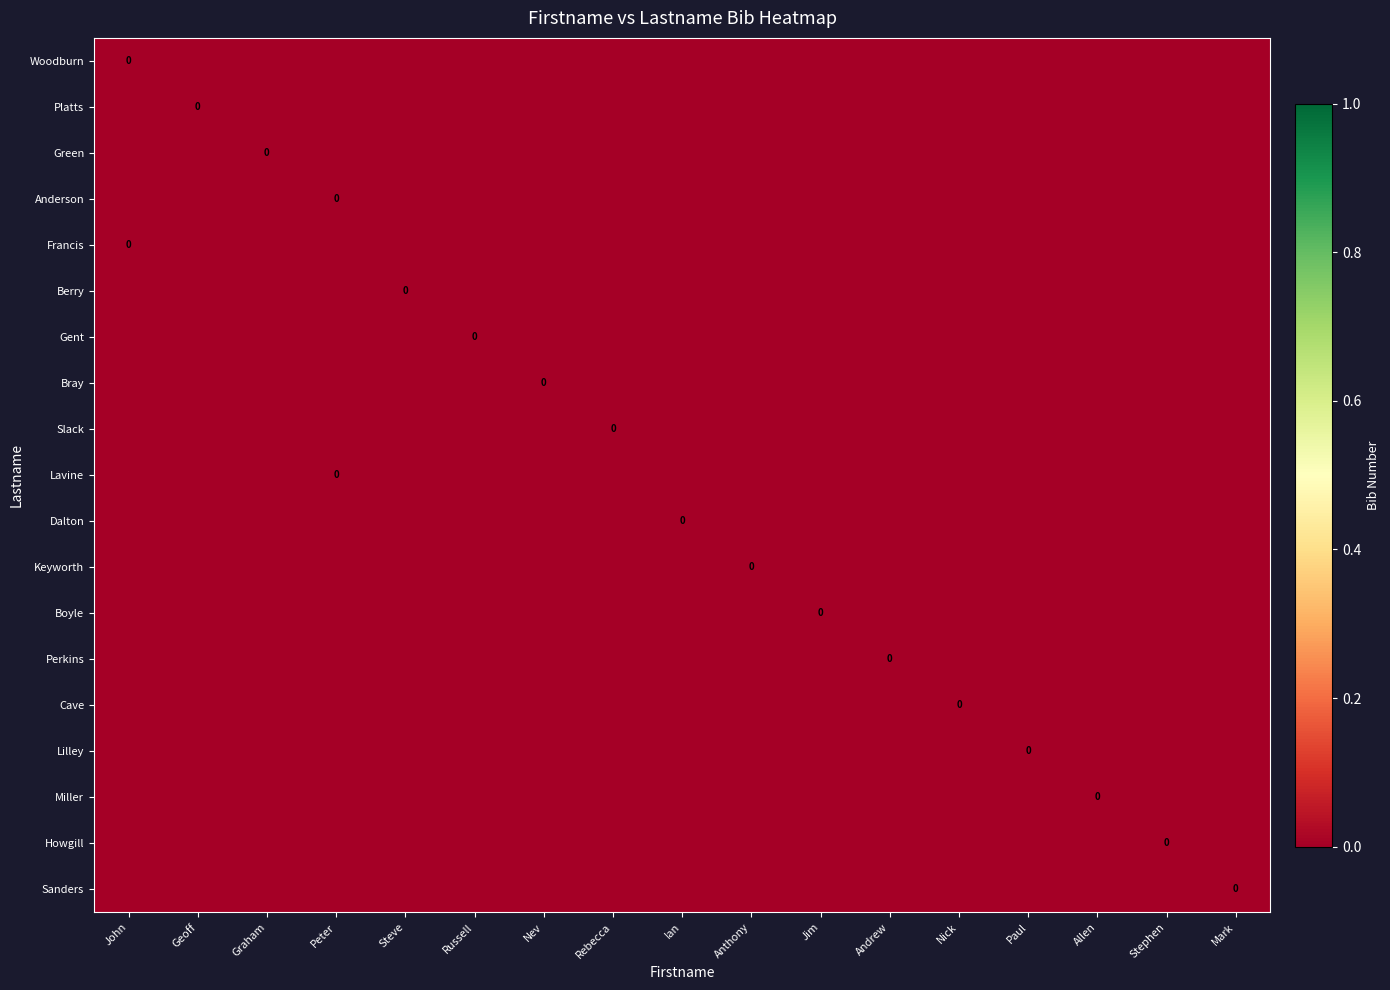

Rank the series by their maximum value, from lowest to highest.

Woodburn, Platts, Green, Anderson, Francis, Berry, Gent, Bray, Slack, Lavine, Dalton, Keyworth, Boyle, Perkins, Cave, Lilley, Miller, Howgill, Sanders